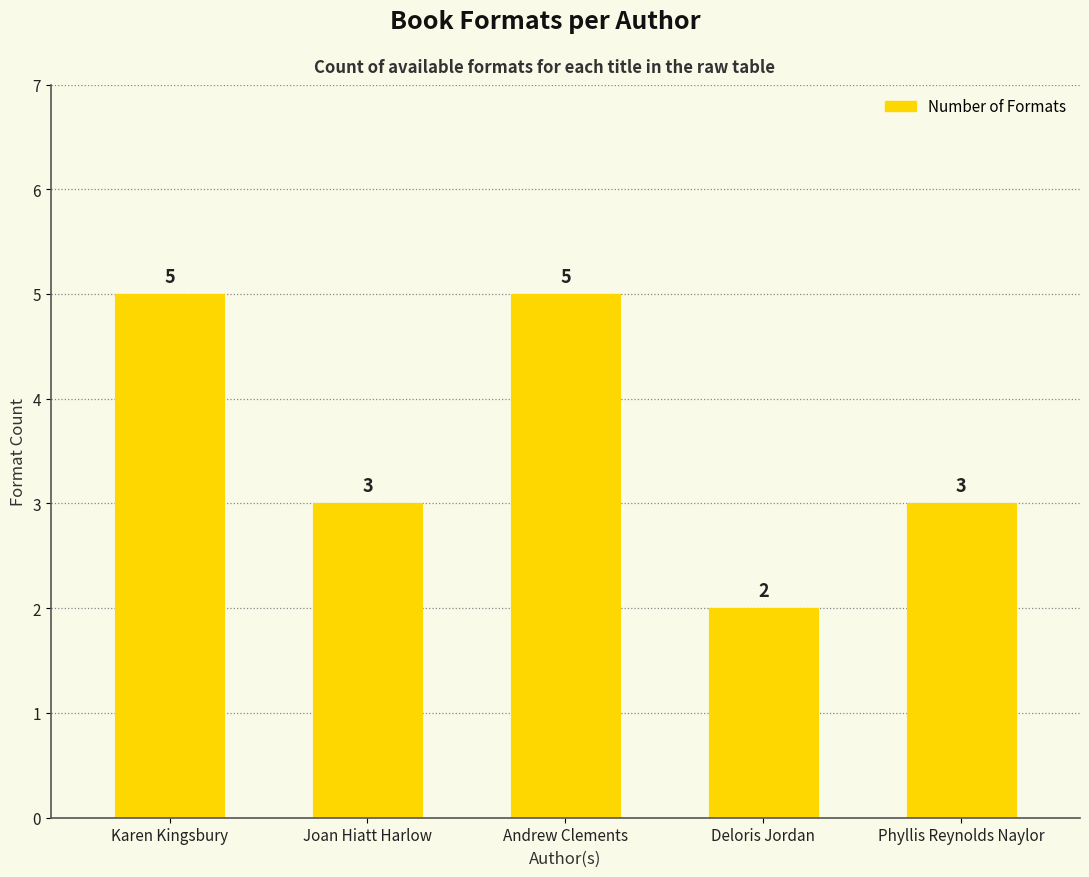

Between Phyllis Reynolds Naylor and Andrew Clements, which is larger?

Andrew Clements